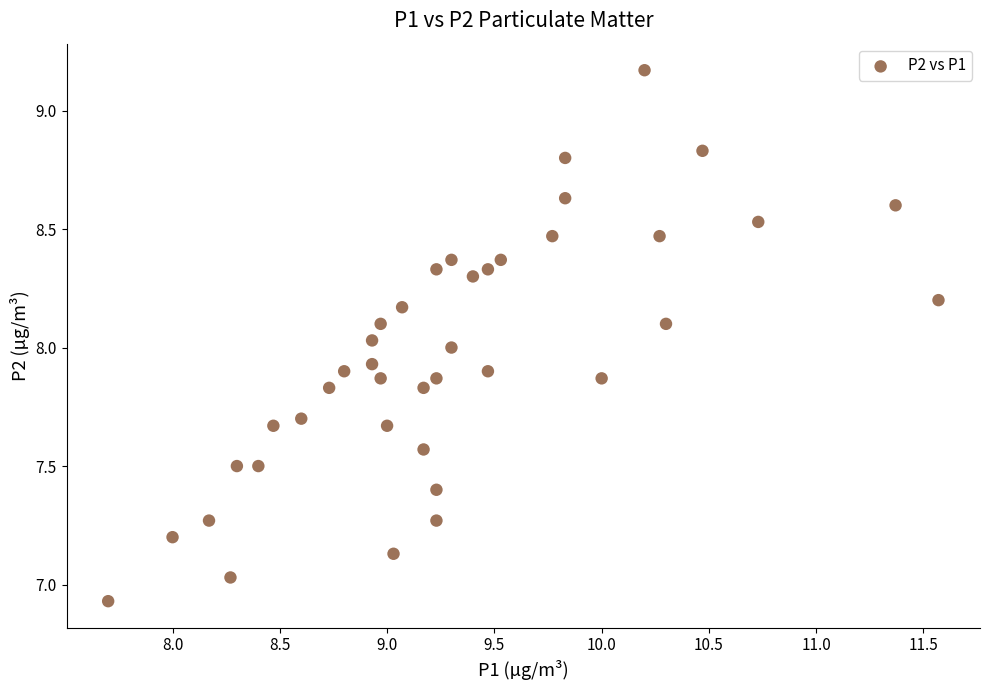

What is the range of X values (max minus min)?

3.9